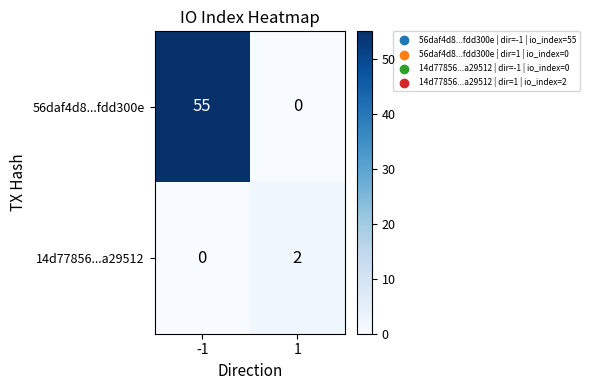

The value of 56daf4d8...fdd300e at 1 is 31. True or false?

False